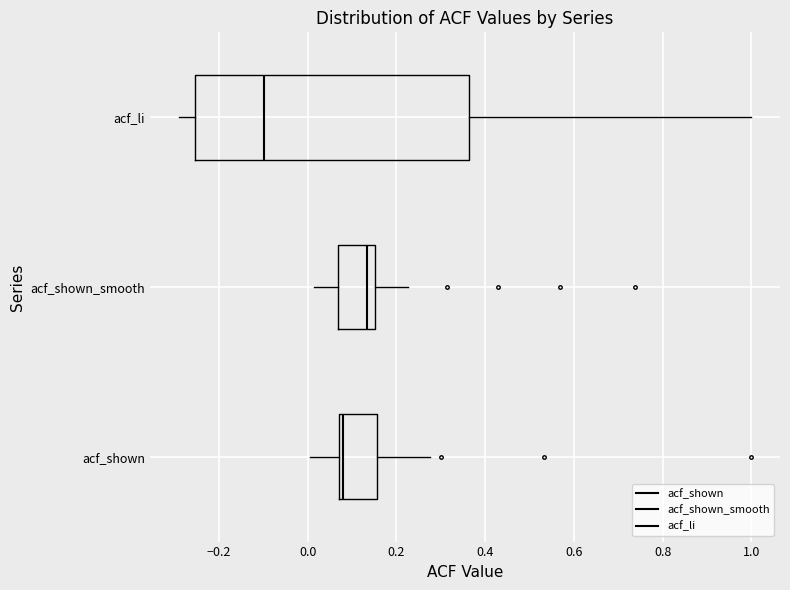

Reading bottom to top, read every box against the x-axis: the position of its median line, the range the box covers, and the ends of its whiskers. The values are not printed on the chart, so give them approximately, as read against the axis.

acf_shown: median 0.08 (just right of the box's left edge), box 0.08 to 0.16, whiskers 0.00 to 0.28
acf_shown_smooth: median 0.14, box 0.06 to 0.16, whiskers 0.02 to 0.22
acf_li: median -0.10, box -0.26 to 0.36, whiskers -0.30 to 1.00